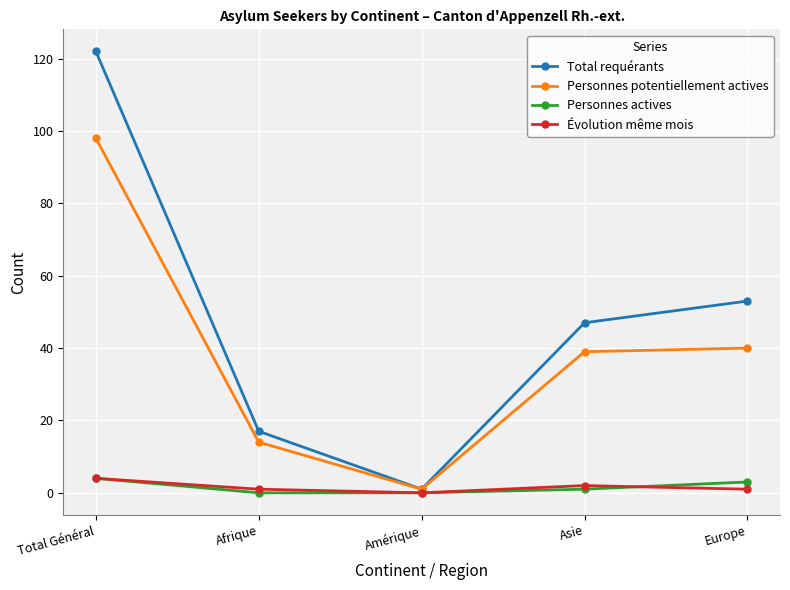

What is the approximate value of Personnes actives at Total Général?

4